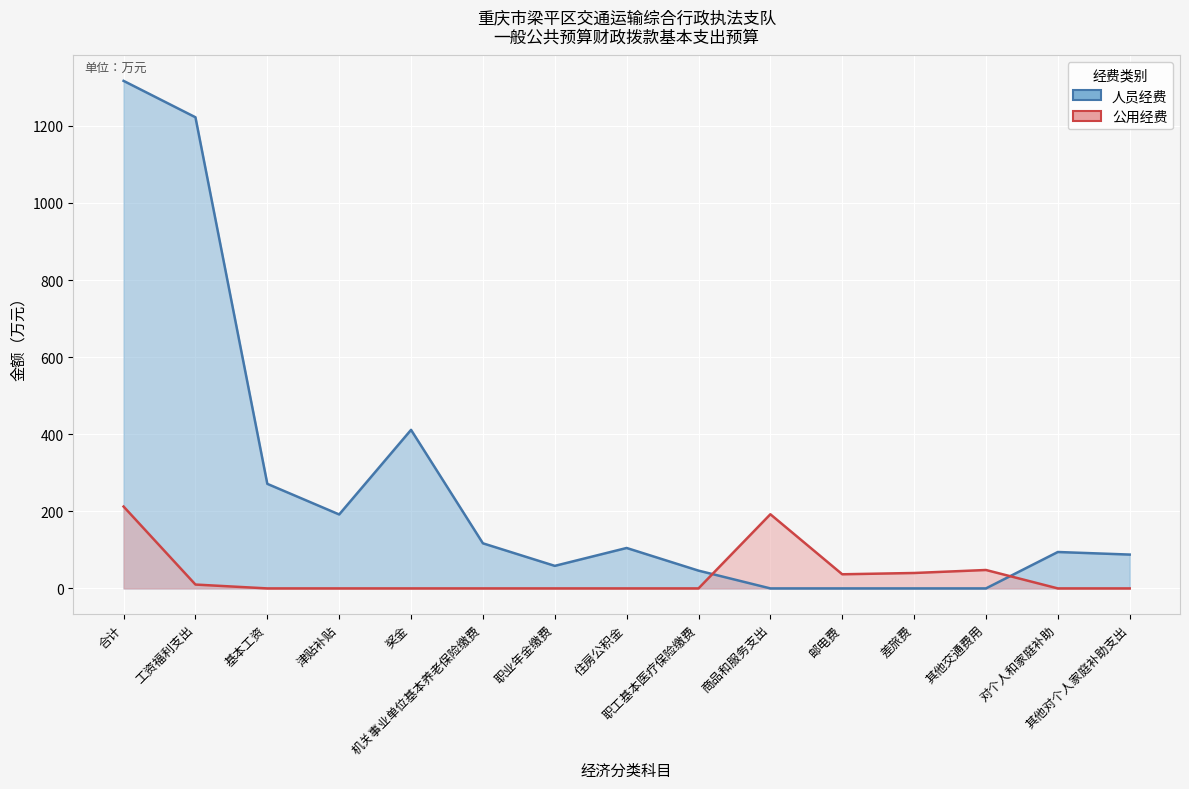

What are all the series names shown in the legend?

人员经费 (线), 公用经费 (线)